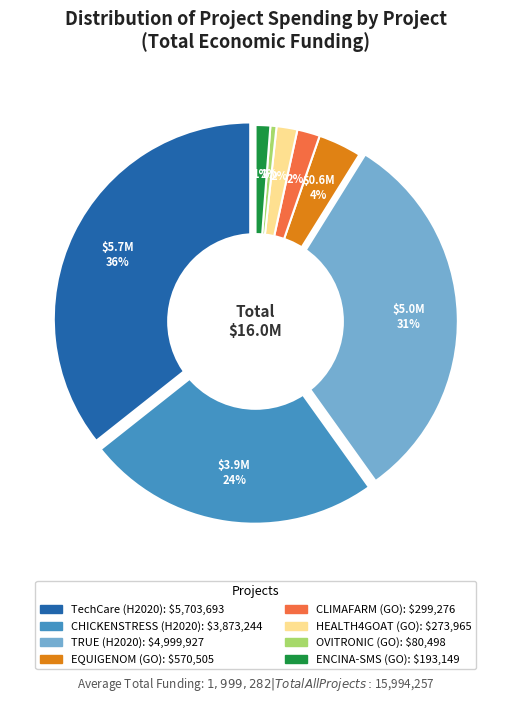

True or false: EQUIGENOM (GO) accounts for 1% of the total.

False